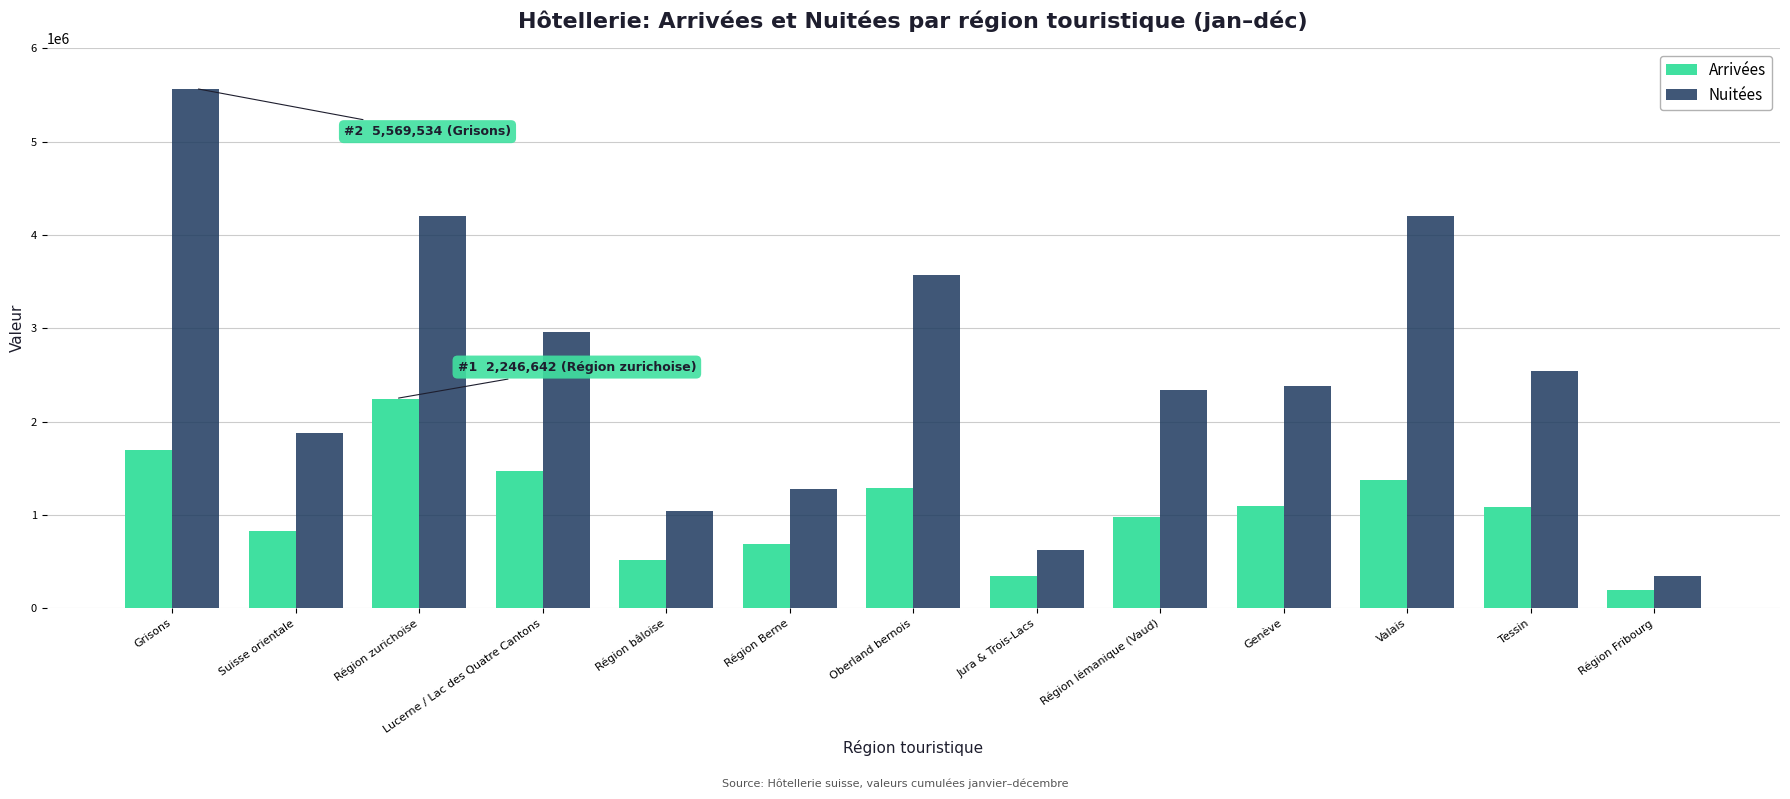

At how many categories does at least one series exceed 2597894?

5